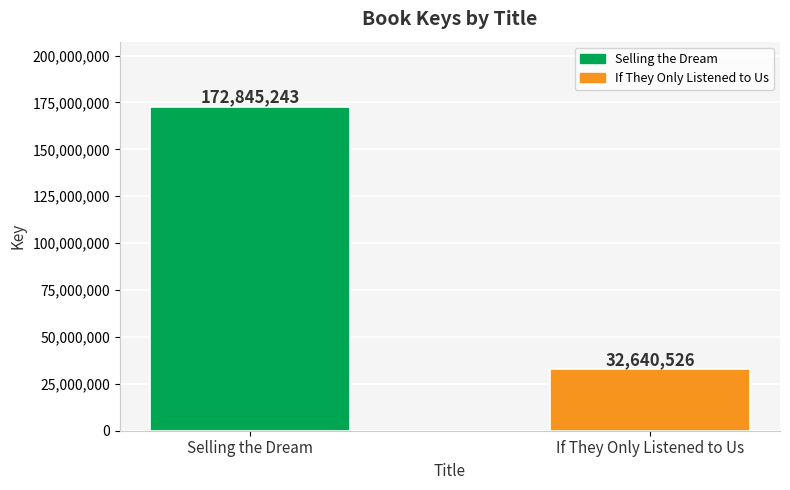

What is the label of the 2nd bar from the right?

Selling the Dream